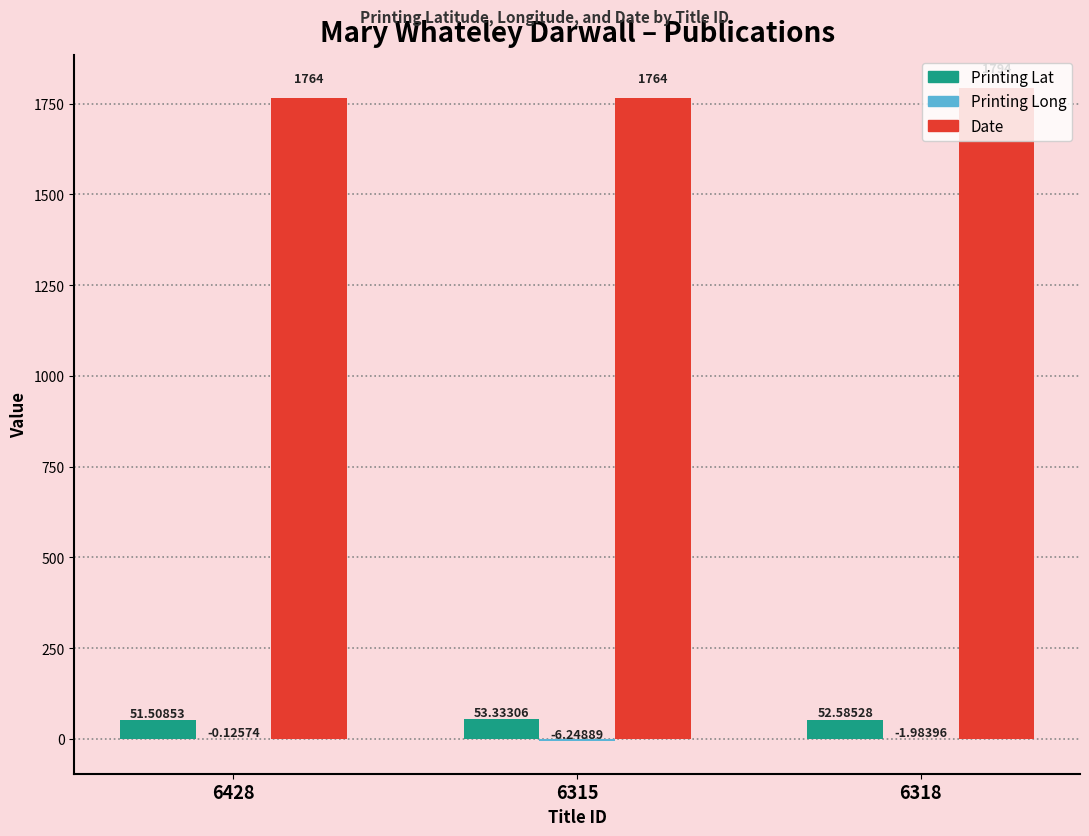

Which series changed the most between 6315 and 6318?

Date